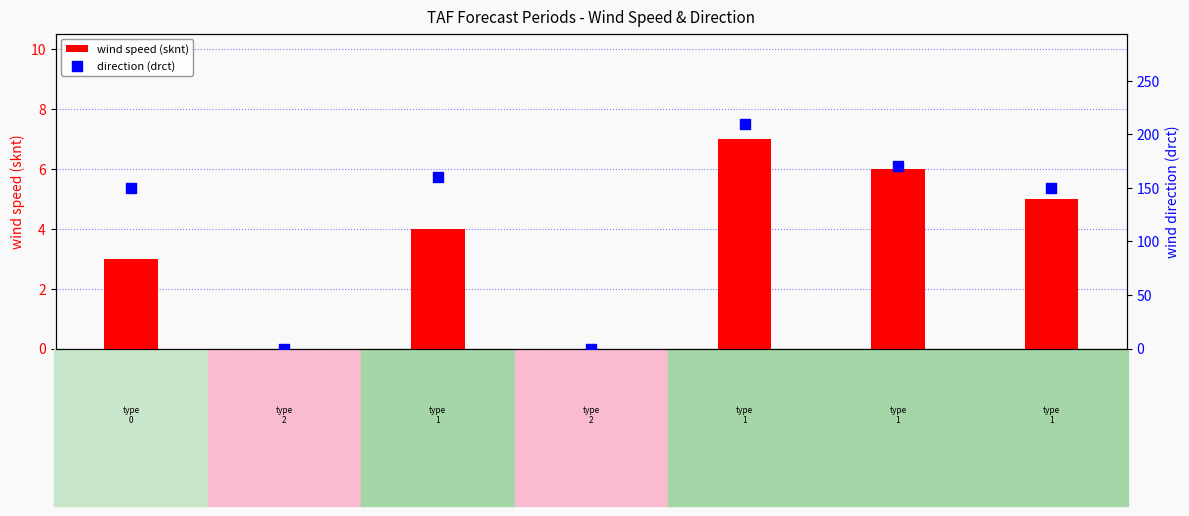

At which category is the sum across all series the highest?

FM191600